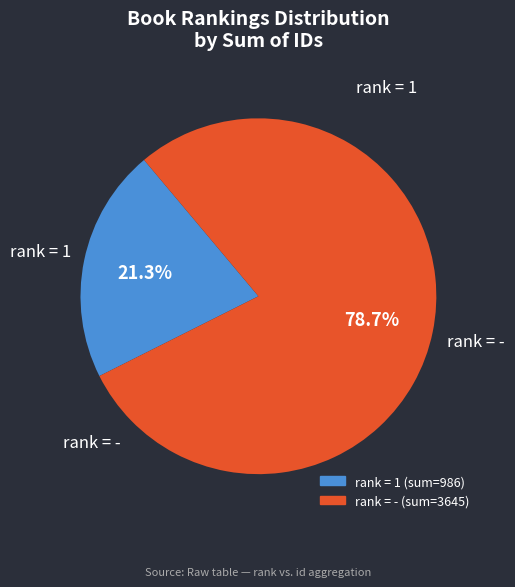

Is there a majority slice in this chart?

Yes